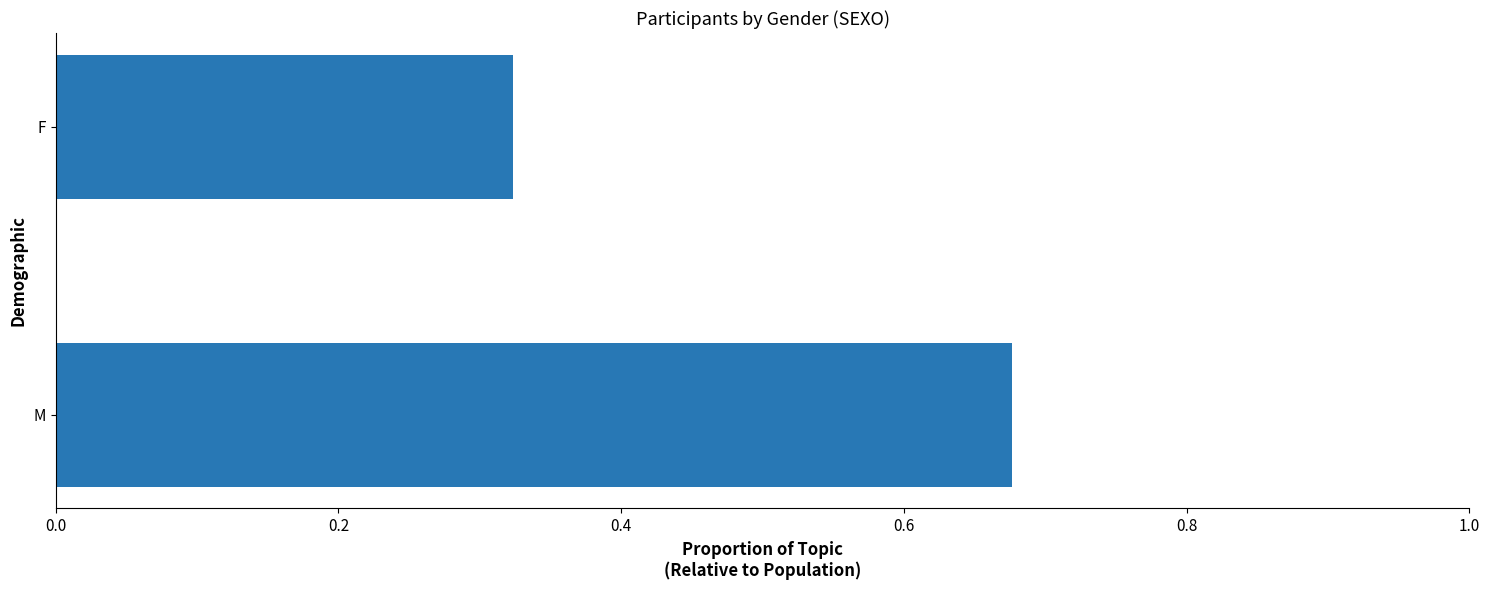

True or false: the data shows 0.9 at M.

False